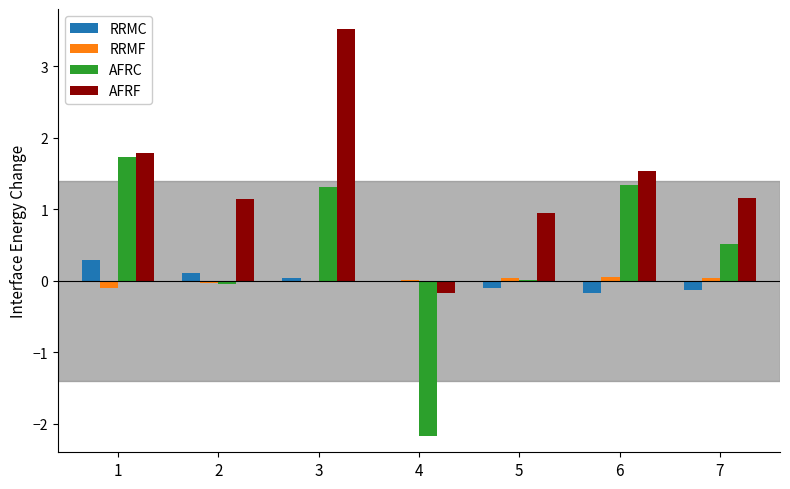

Does the chart contain stacked bars?

No